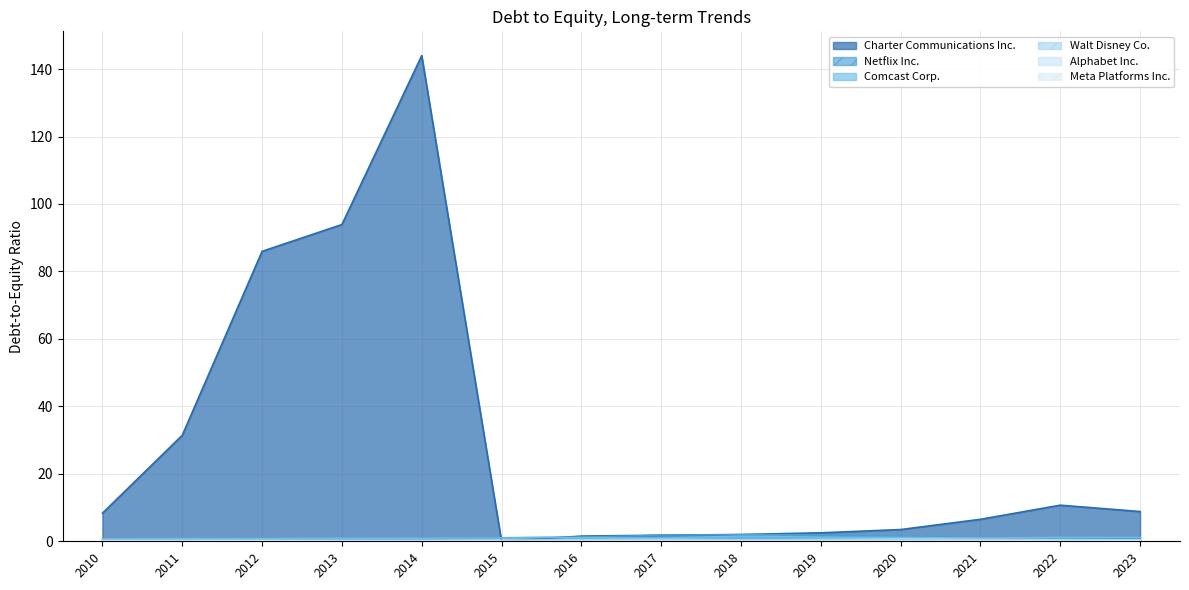

What is the sum of all Meta Platforms Inc. values?

0.4